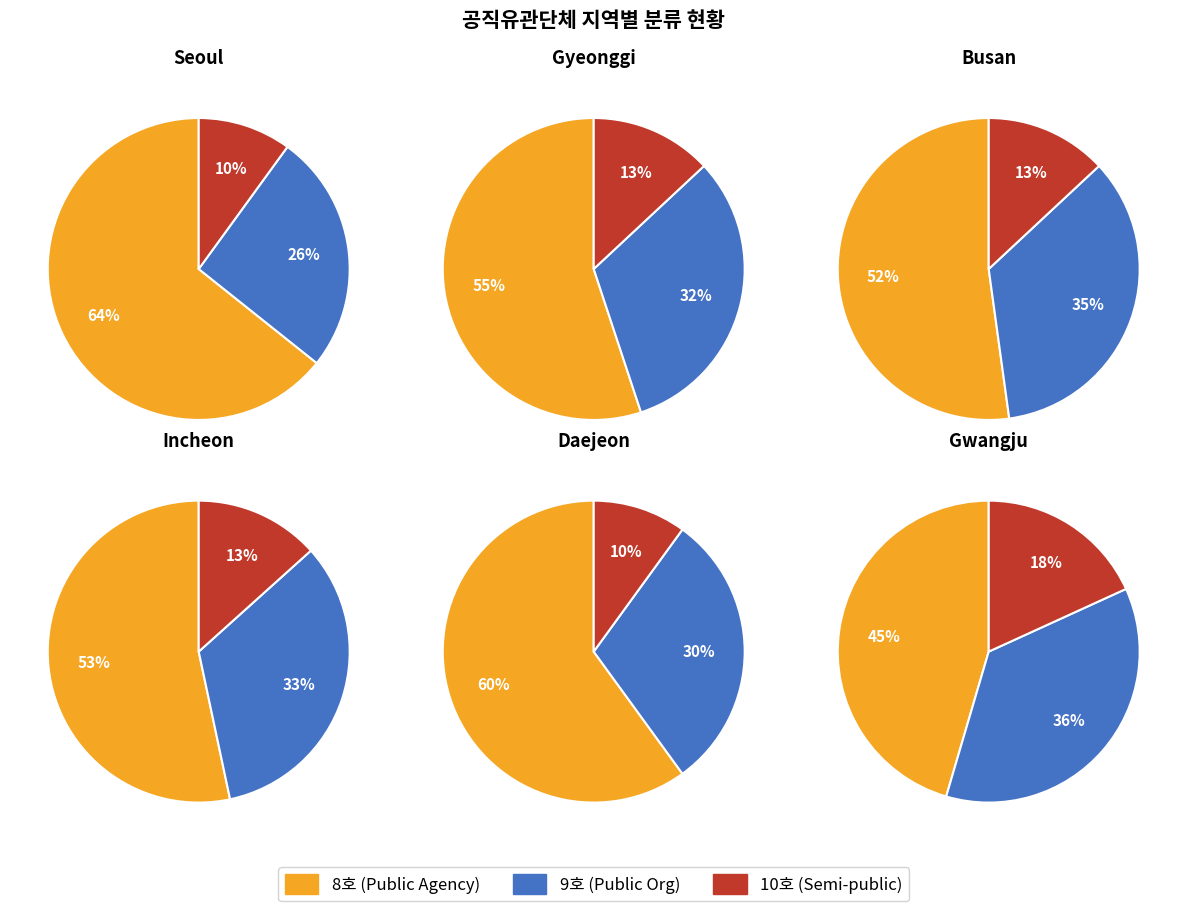

Between 3 and 4, which series saw the biggest shift?

8호